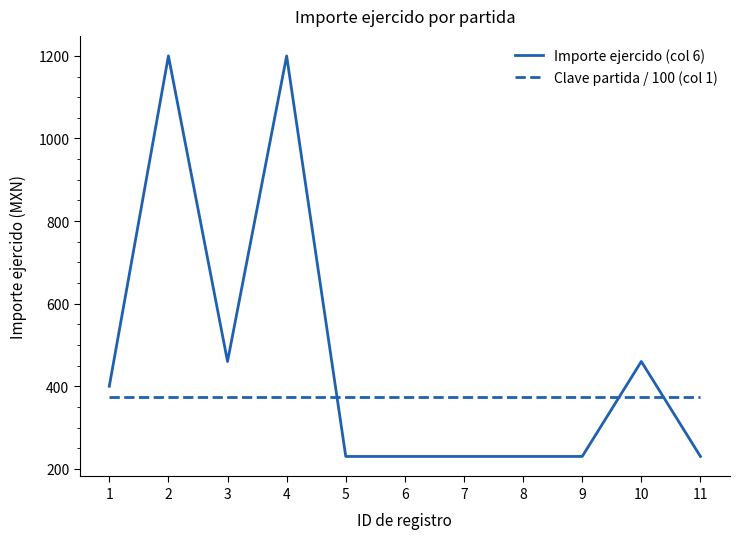

Is it true that Clave partida / 100 (col 1) equals 375.0 at 10?

True